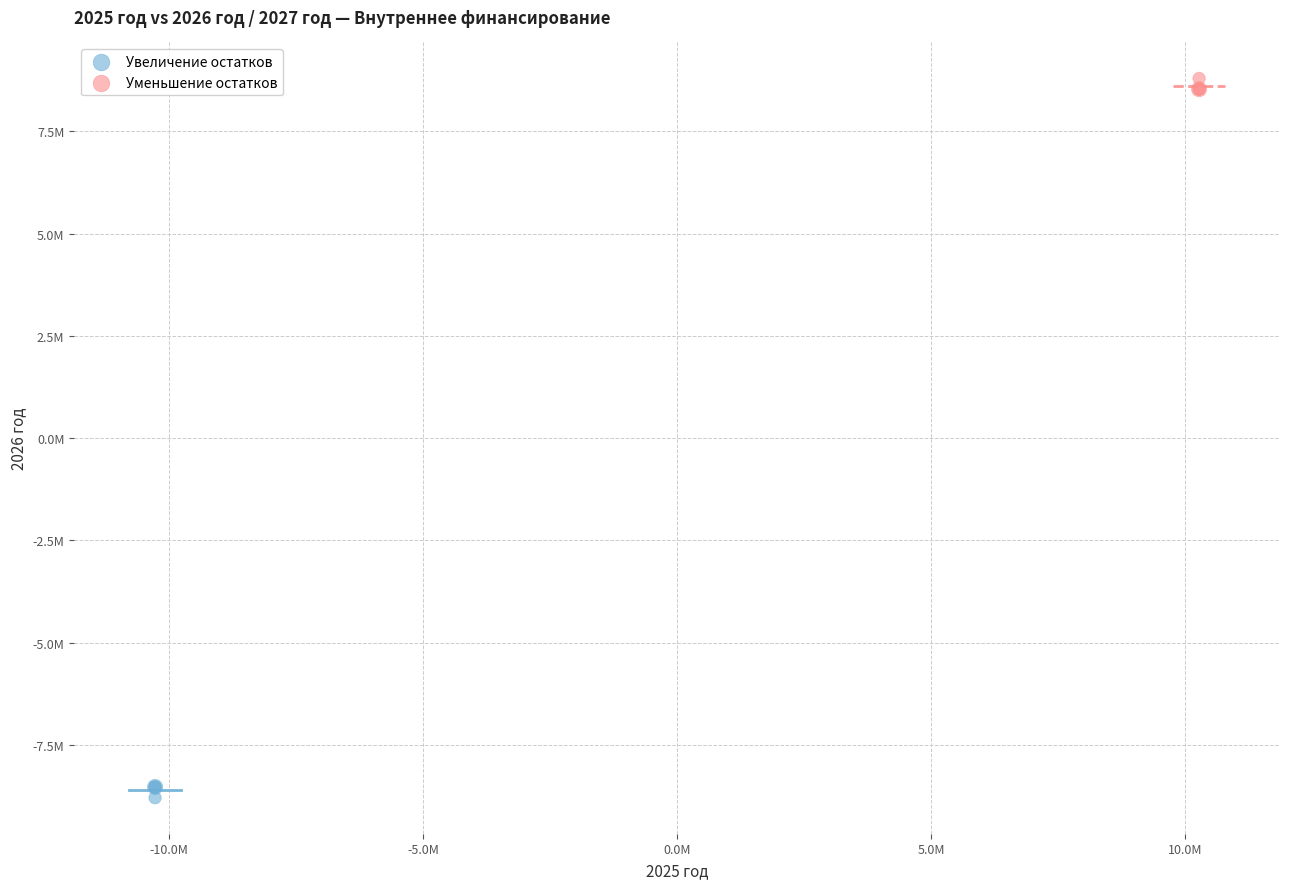

What are all the series names shown in the legend?

Увеличение остатков, Уменьшение остатков